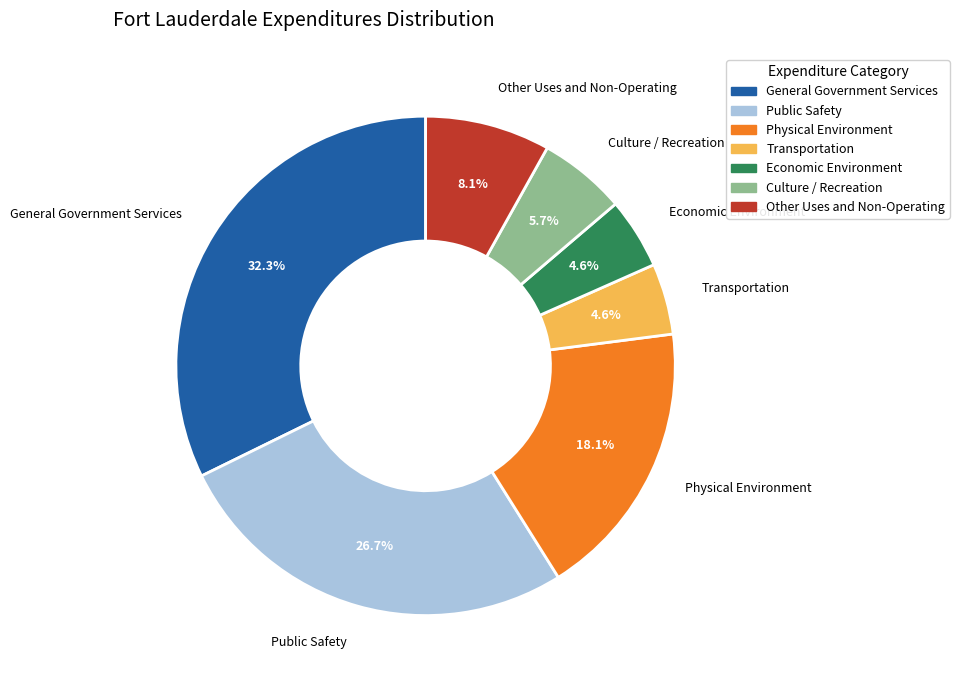

What is the largest slice in the pie chart?

General Government Services